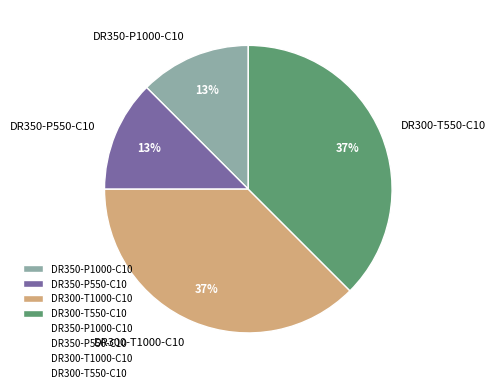

What percentage is the DR350-P1000-C10 slice, to the nearest percent?

13%